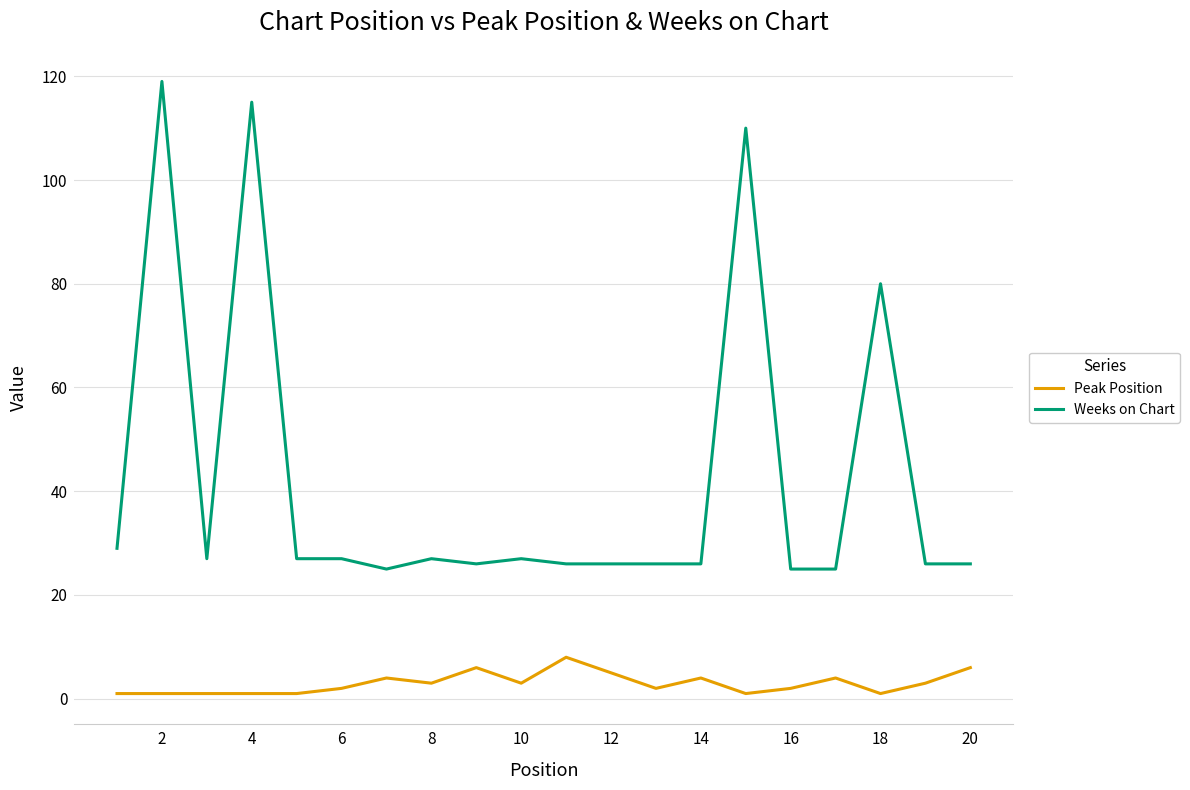

True or false: Peak Position and Weeks on Chart cross at least once.

False